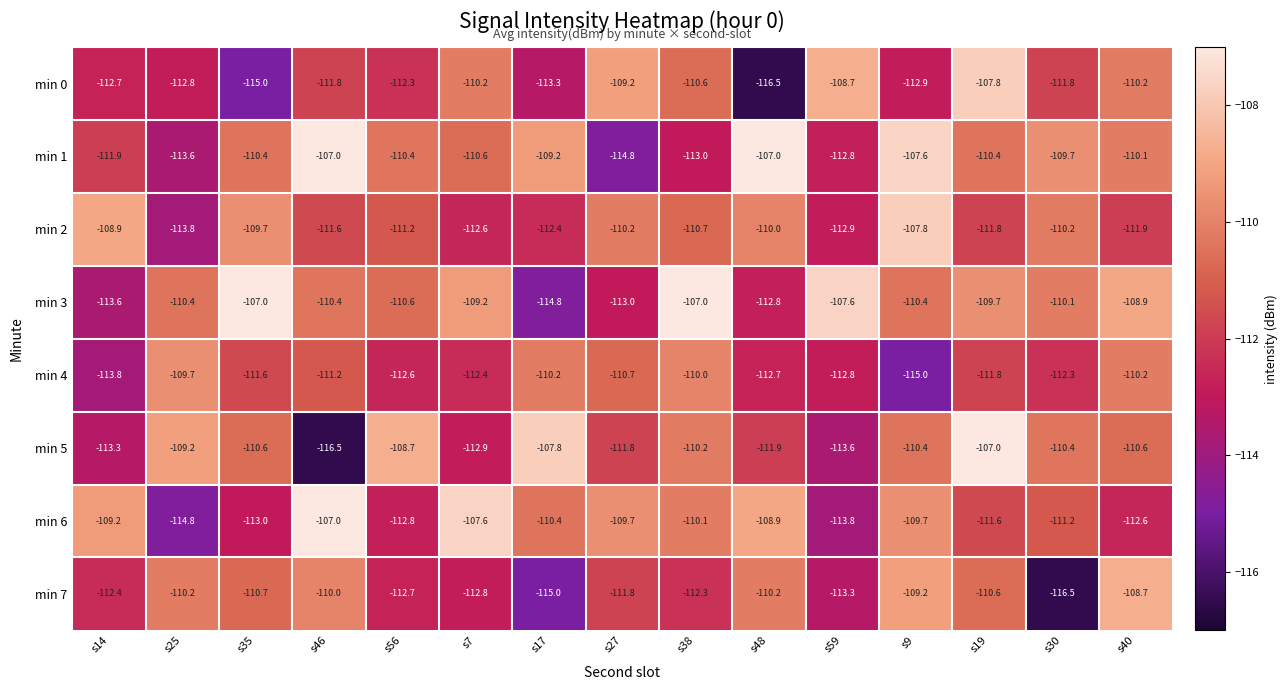

What is the sum of the min 2 values at s48 and s56?

-221.2